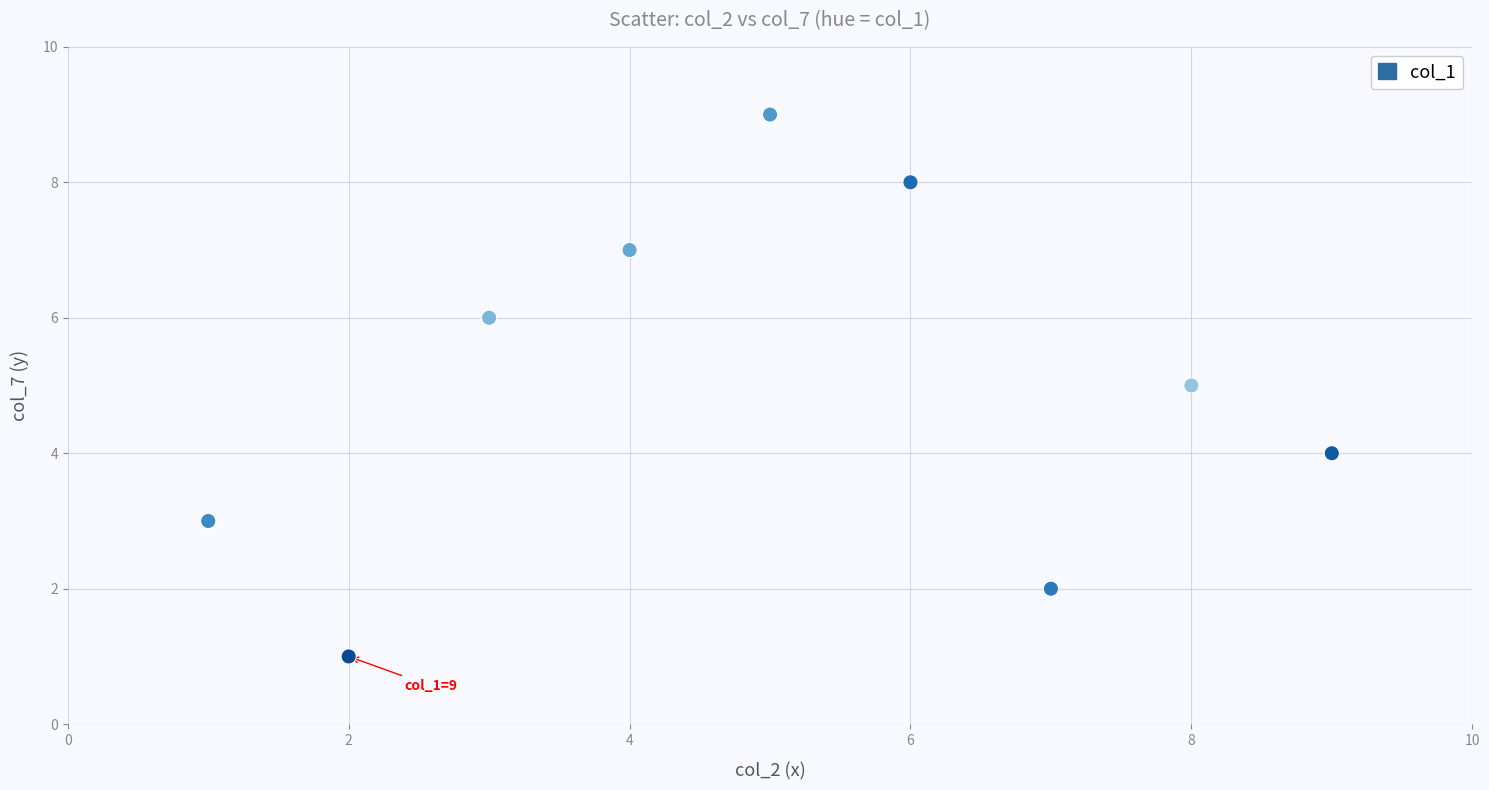

What is the average X value?

5